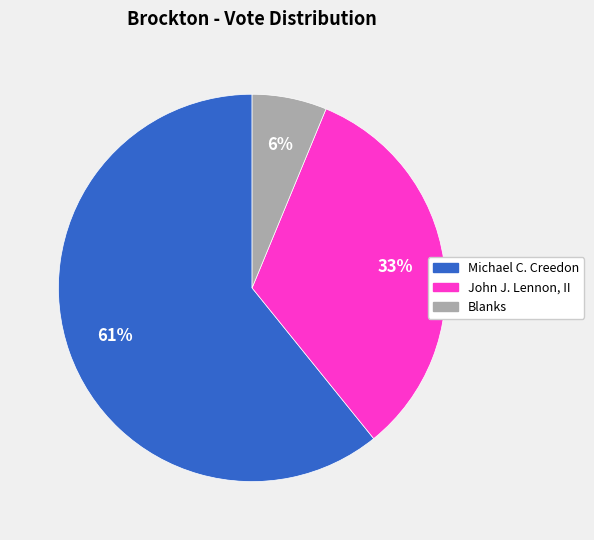

How many slices are in this pie chart?

3